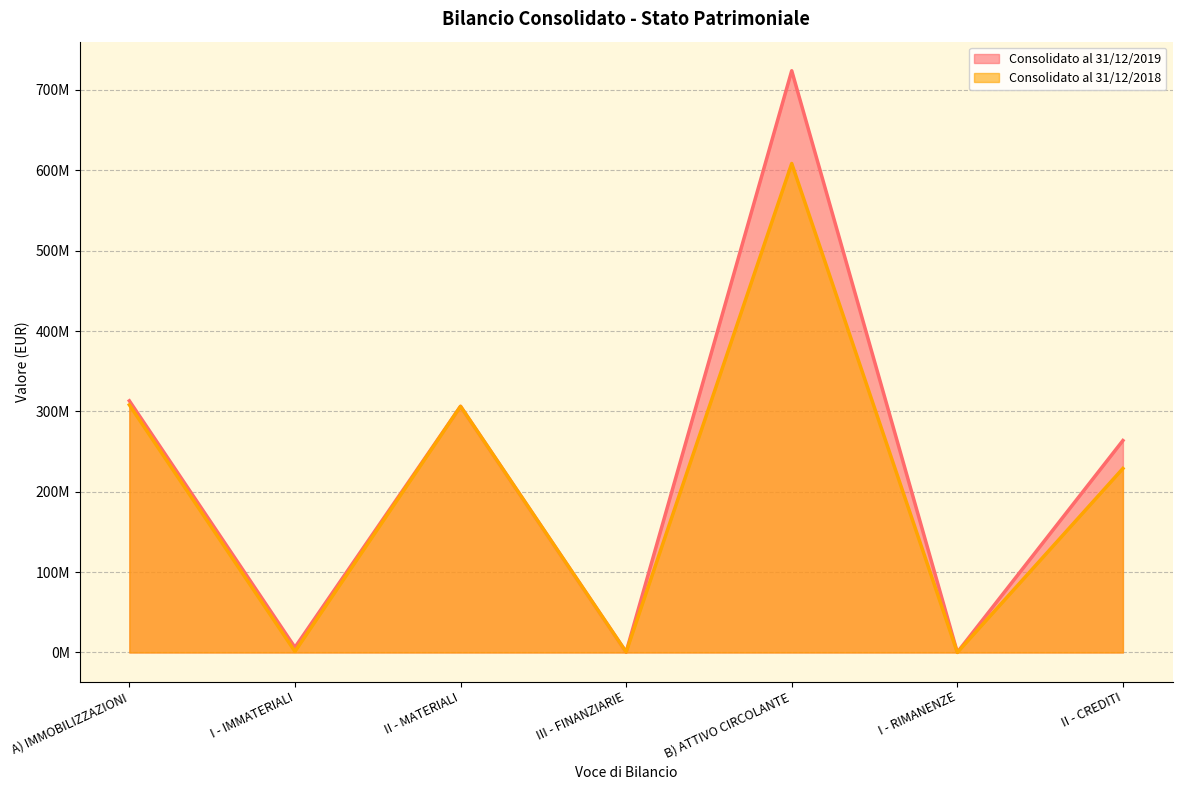

Which series changed the most between A) IMMOBILIZZAZIONI and III - FINANZIARIE?

Consolidato al 31/12/2019